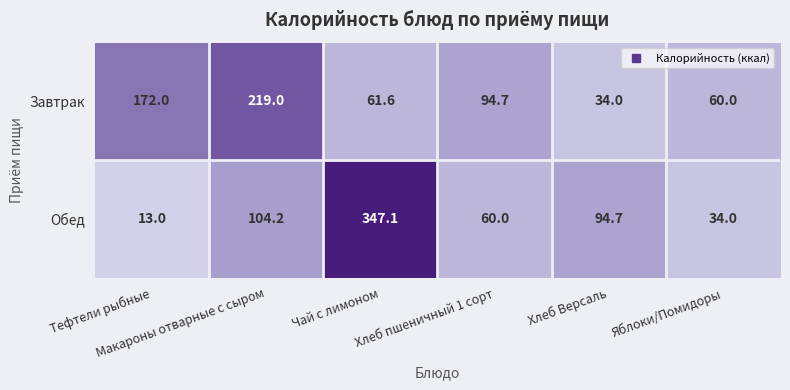

Count the number of data series in this chart.

2